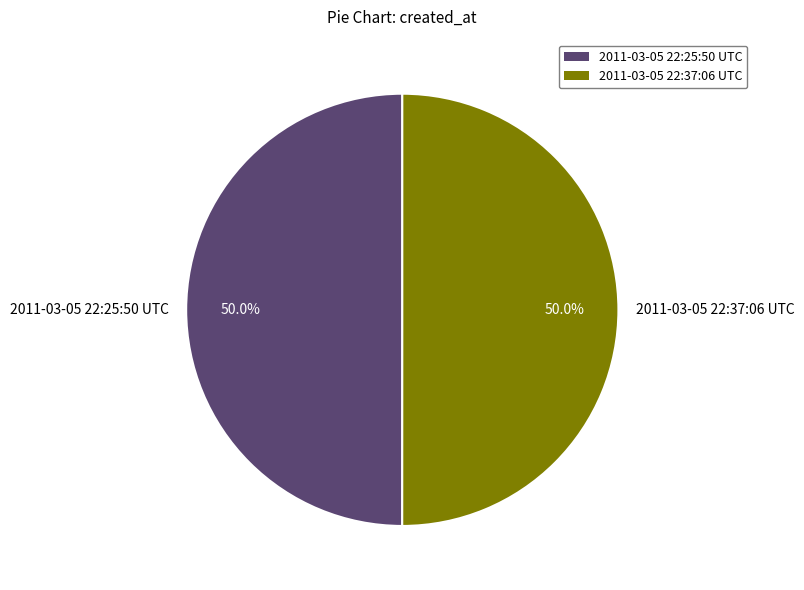

Approximately how many times larger is the value at 2011-03-05 22:25:50 UTC compared to 2011-03-05 22:37:06 UTC?

1.0